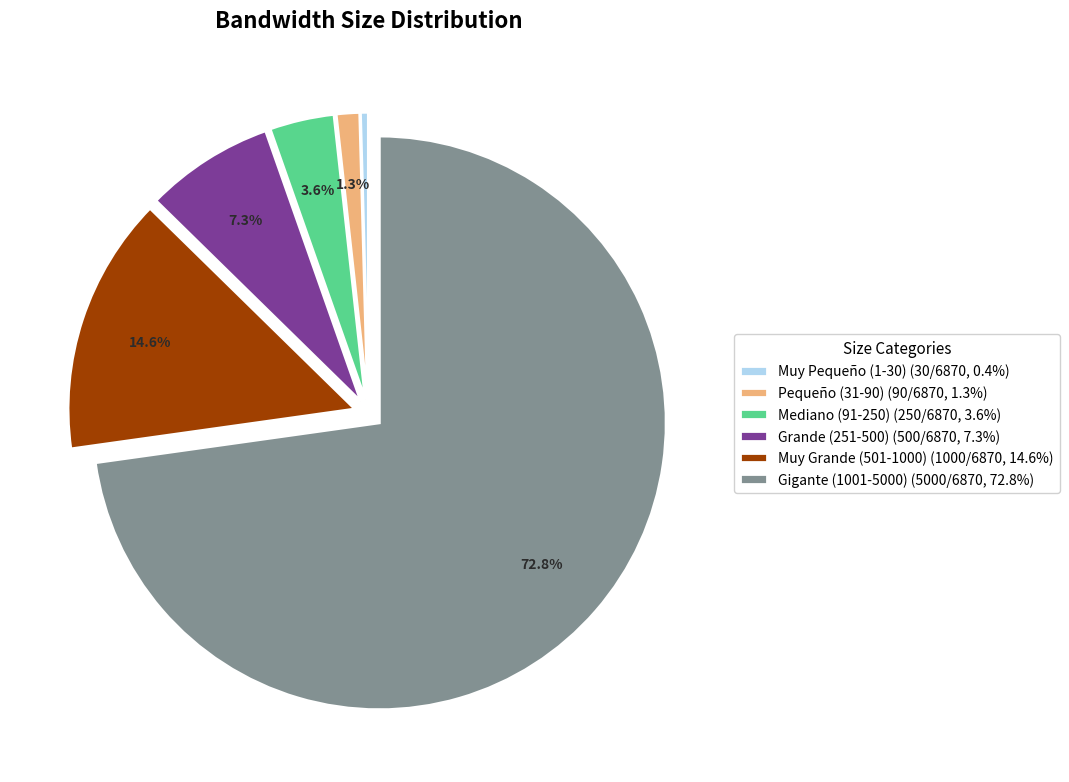

How many slices are in this pie chart?

6